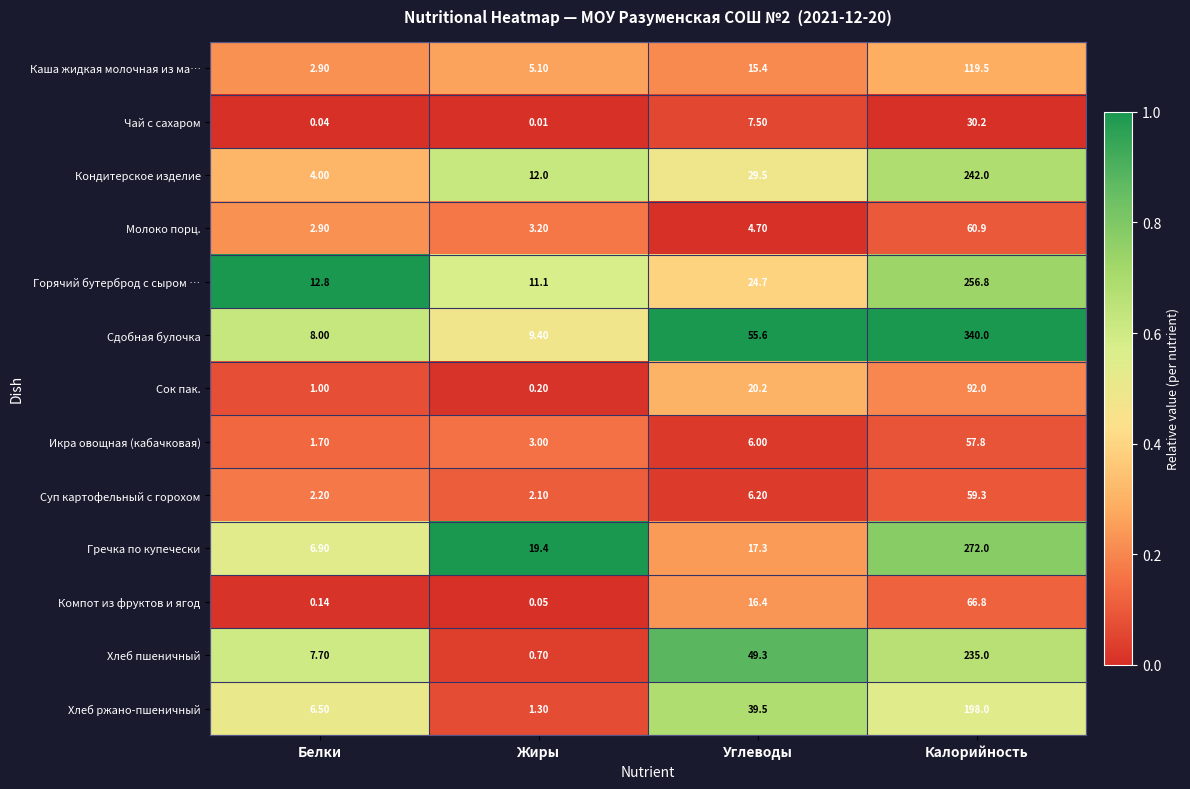

At which category is the sum across all series the highest?

Калорийность